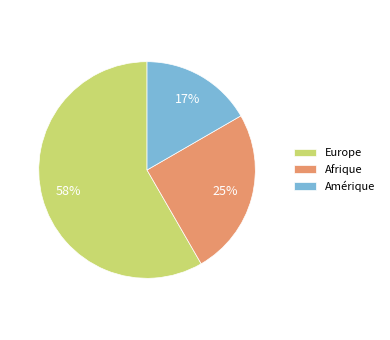

How many segments does this pie chart have?

3